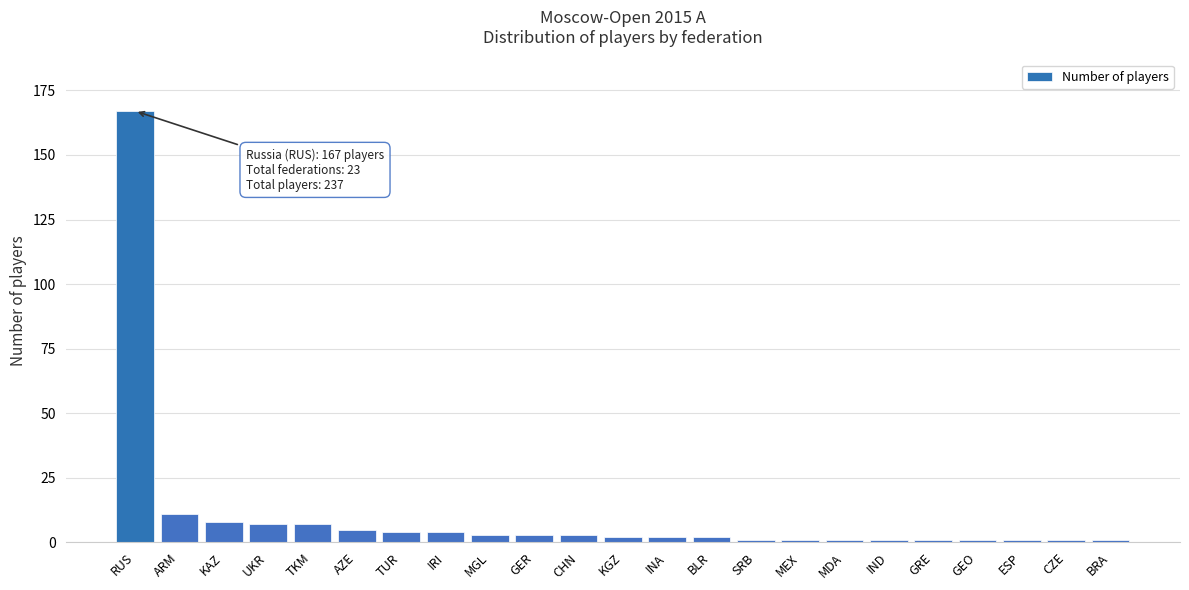

Reading left to right, what are all the values shown in this chart?

167	11	8	7	7	5	4	4	3	3	3	2	2	2	1	1	1	1	1	1	1	1	1